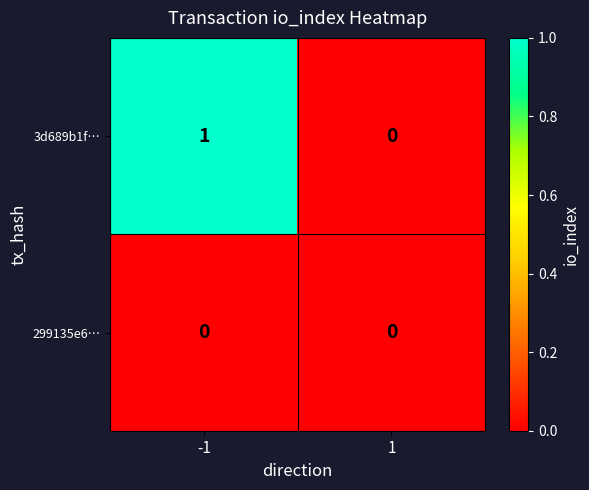

List the series in order of their overall mean, lowest first.

299135e6…, 3d689b1f…